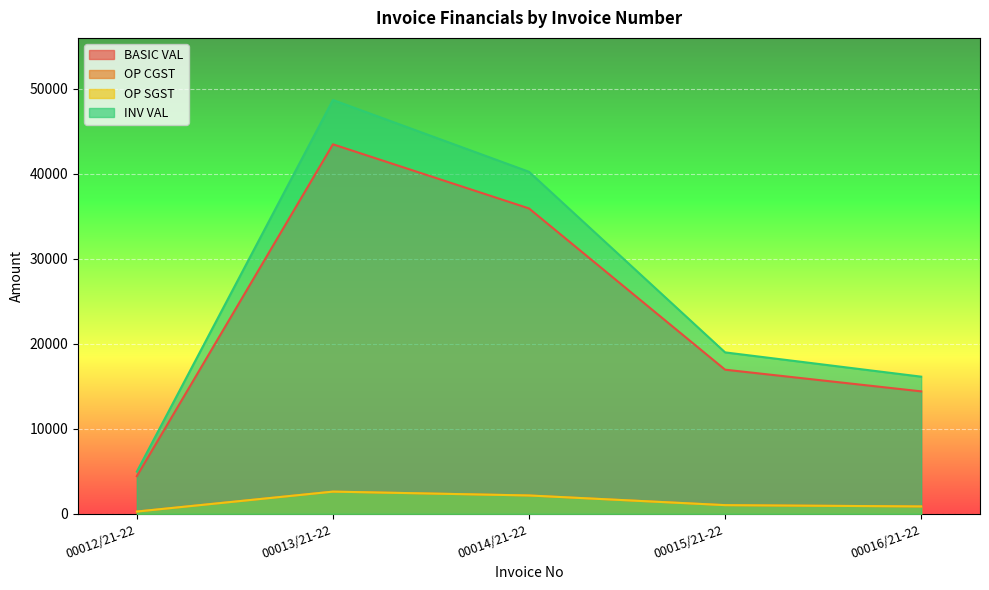

Rank the categories by BASIC VAL value from lowest to highest.

00012/21-22, 00016/21-22, 00015/21-22, 00014/21-22, 00013/21-22